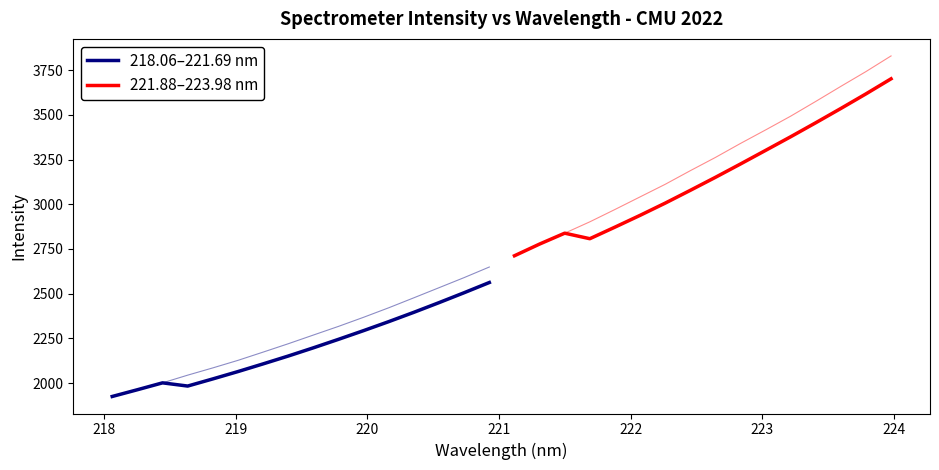

Which series has the widest spread of values?

221.88–223.98 nm